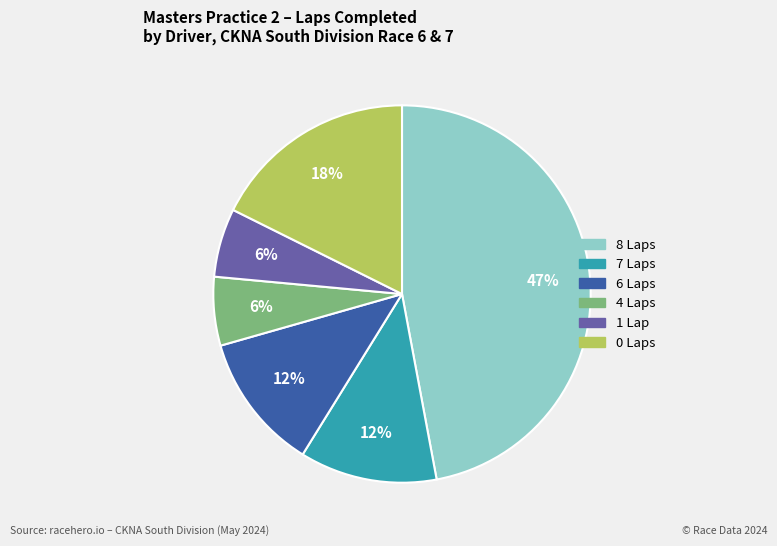

To the nearest percent, what is the average slice percentage?

17%